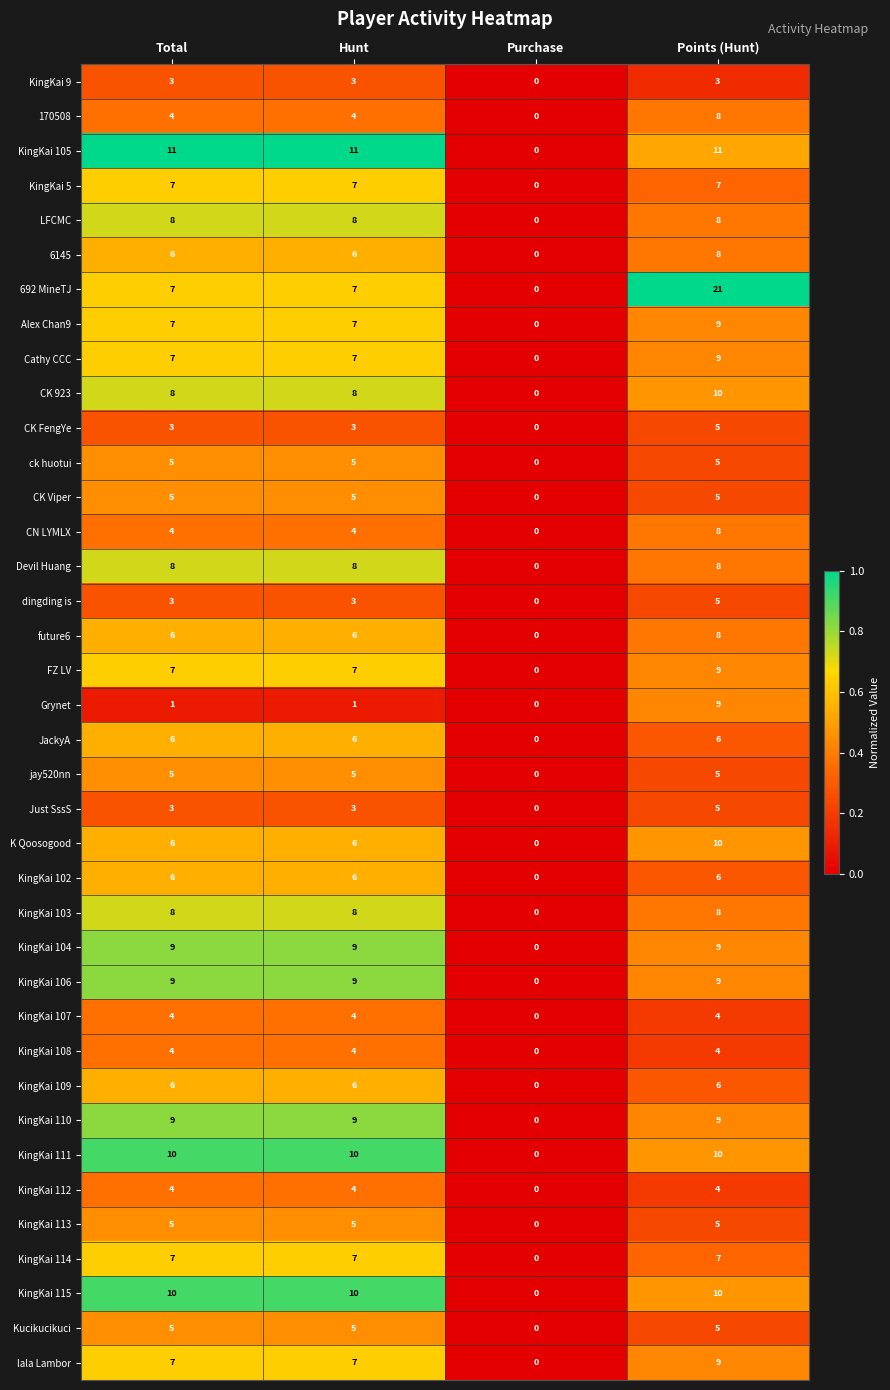

Which series has the largest range (max minus min)?

692 MineTJ